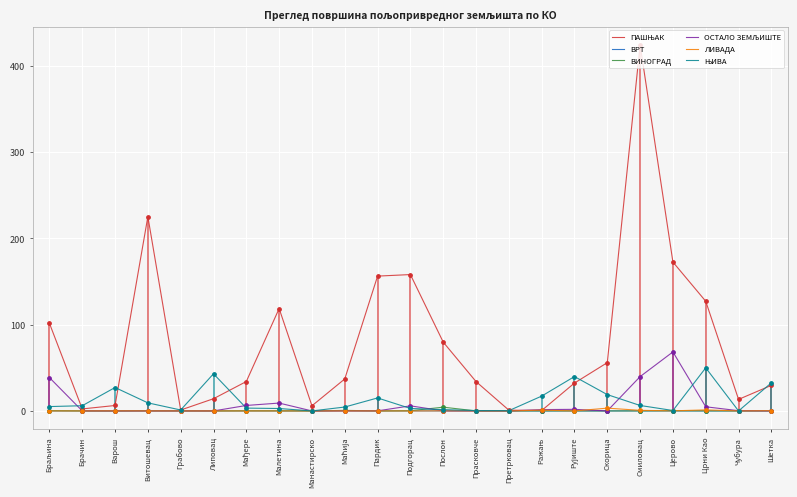

True or false: ВРТ has a value of 0.0 at Церово.

True